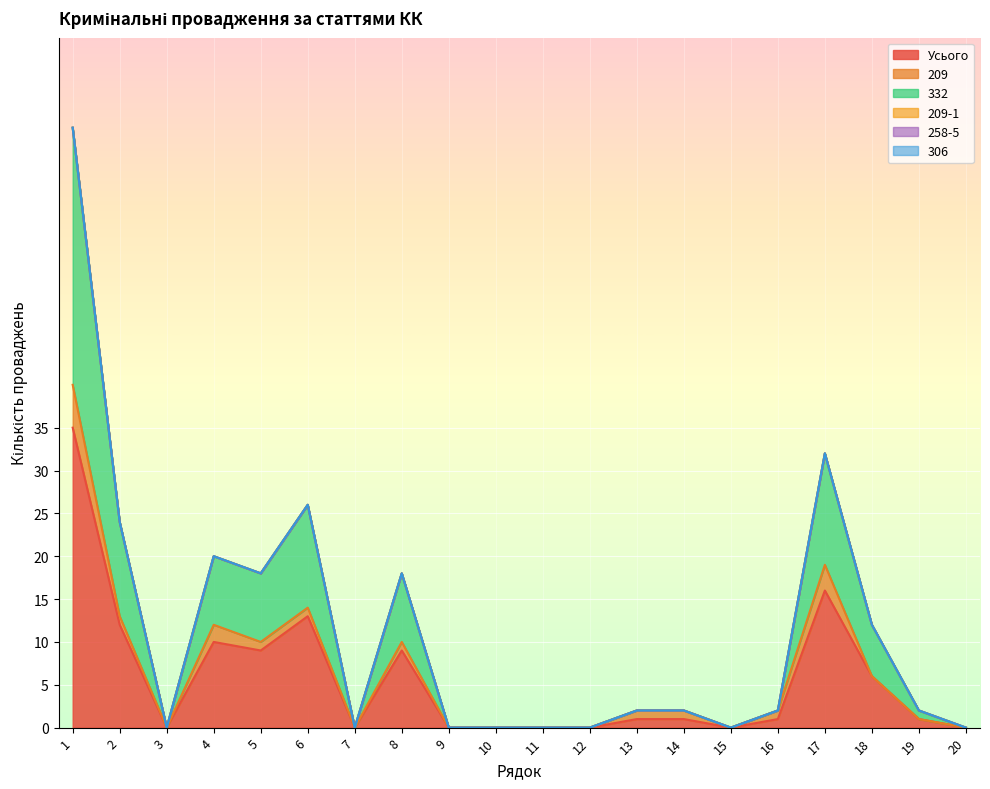

Rank the series by their maximum value, from lowest to highest.

209-1, 258-5, 306, 209, 332, Усього